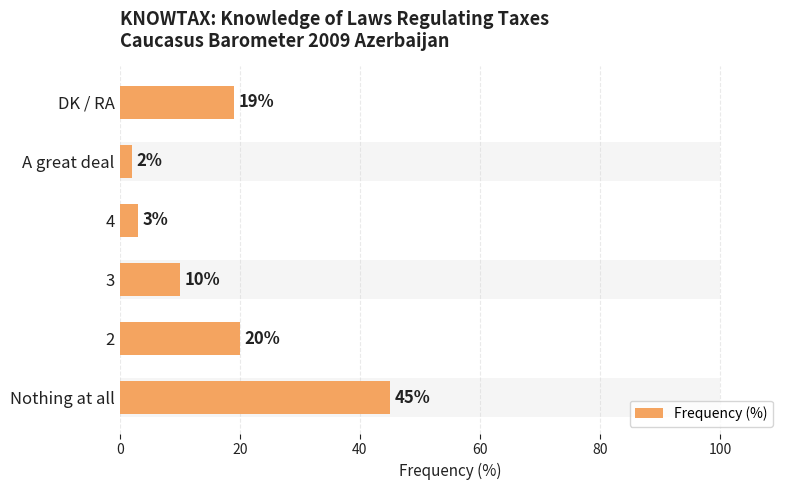

True or false: the data shows 3 at A great deal.

False